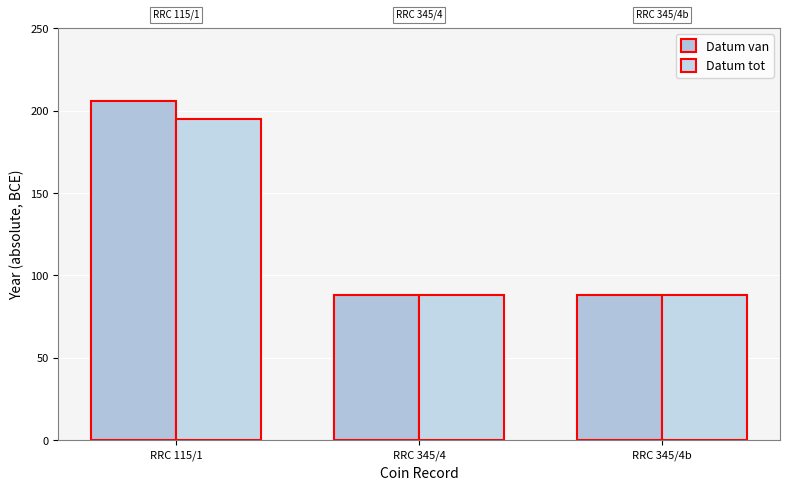

Between RRC 115/1 and RRC 345/4b, which series saw the biggest shift?

Datum van